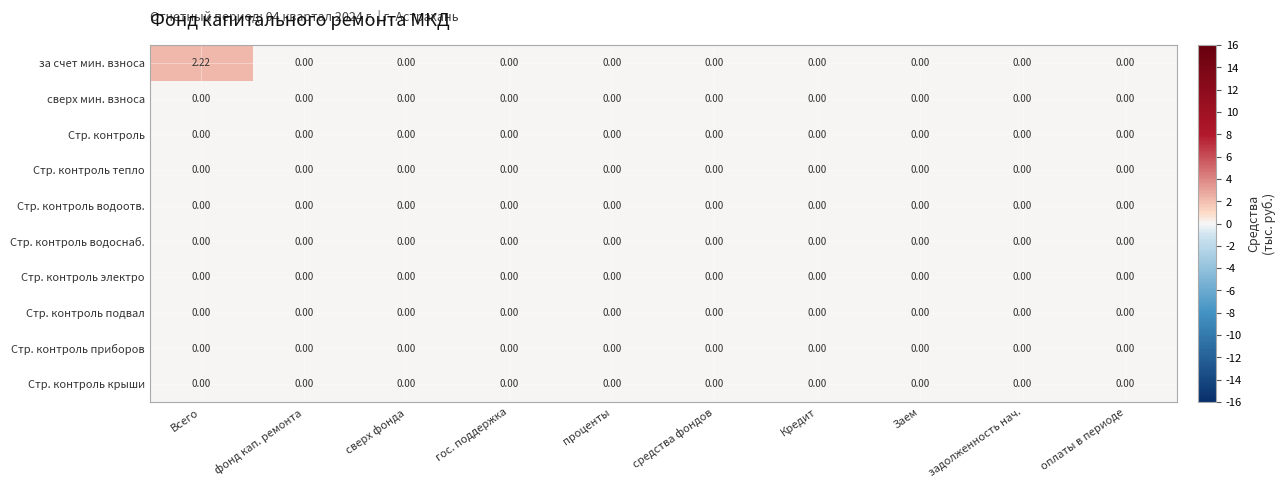

How many categories are shown in the chart?

10